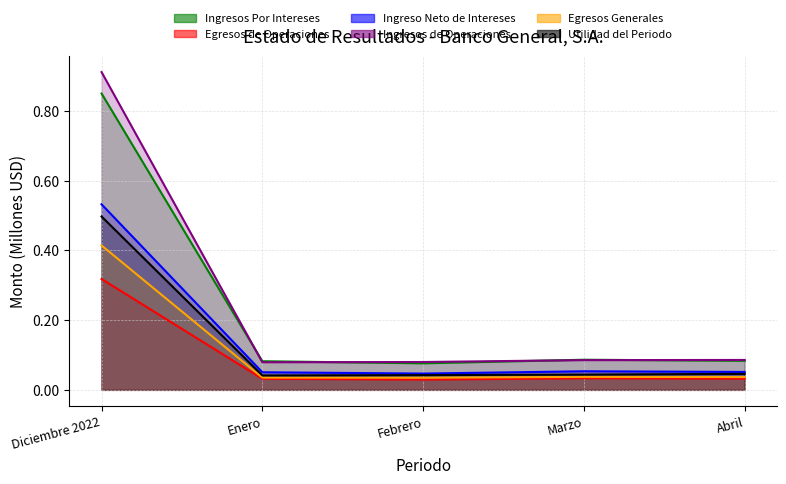

List the labels in order of Egresos de Operaciones value, smallest first.

Febrero, Enero, Abril, Marzo, Diciembre 2022